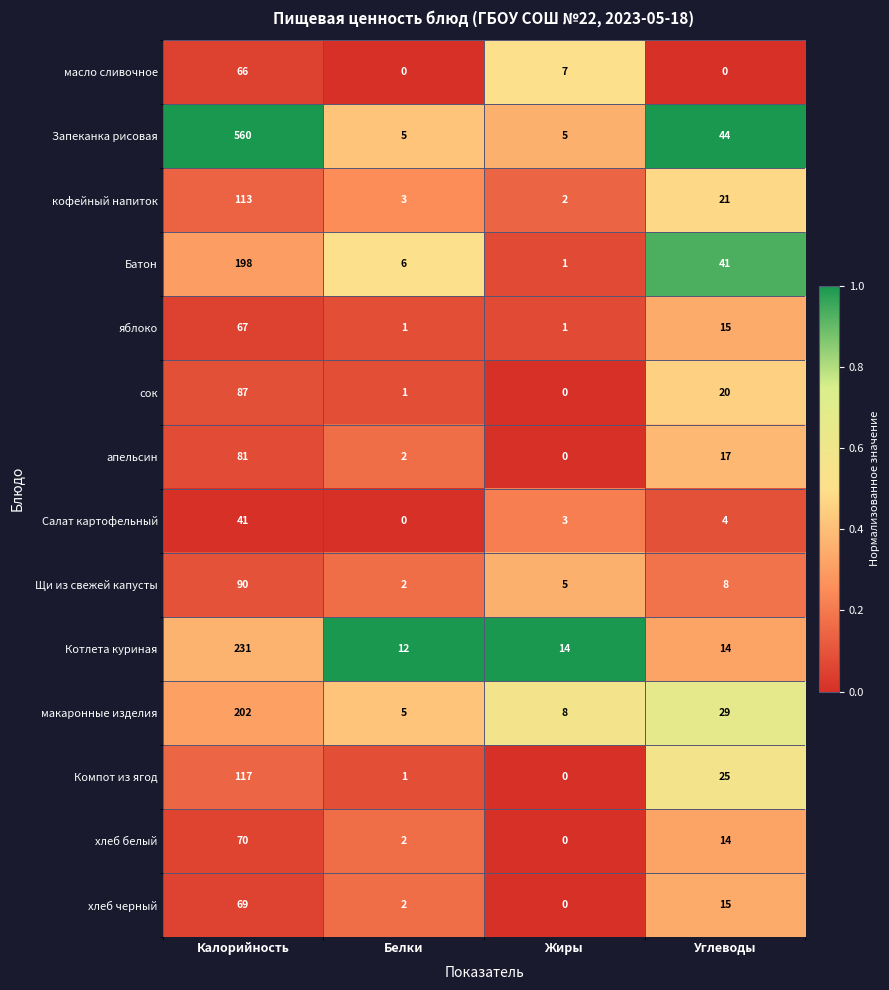

At which category is the sum across all series the highest?

Калорийность